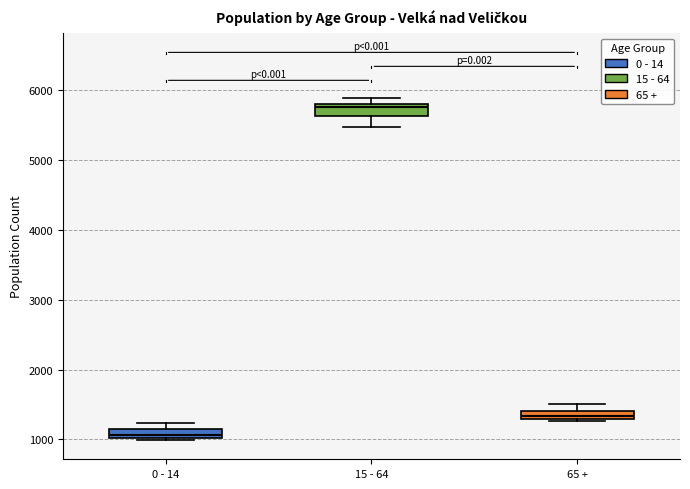

Which box has the highest median line?

15 - 64